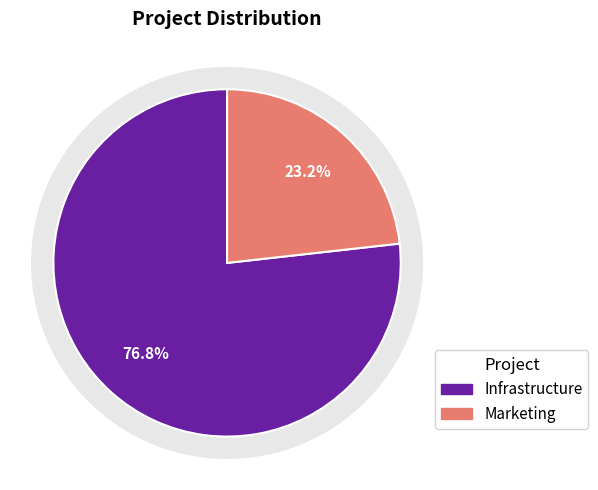

Which category has the biggest portion of the pie?

Infrastructure